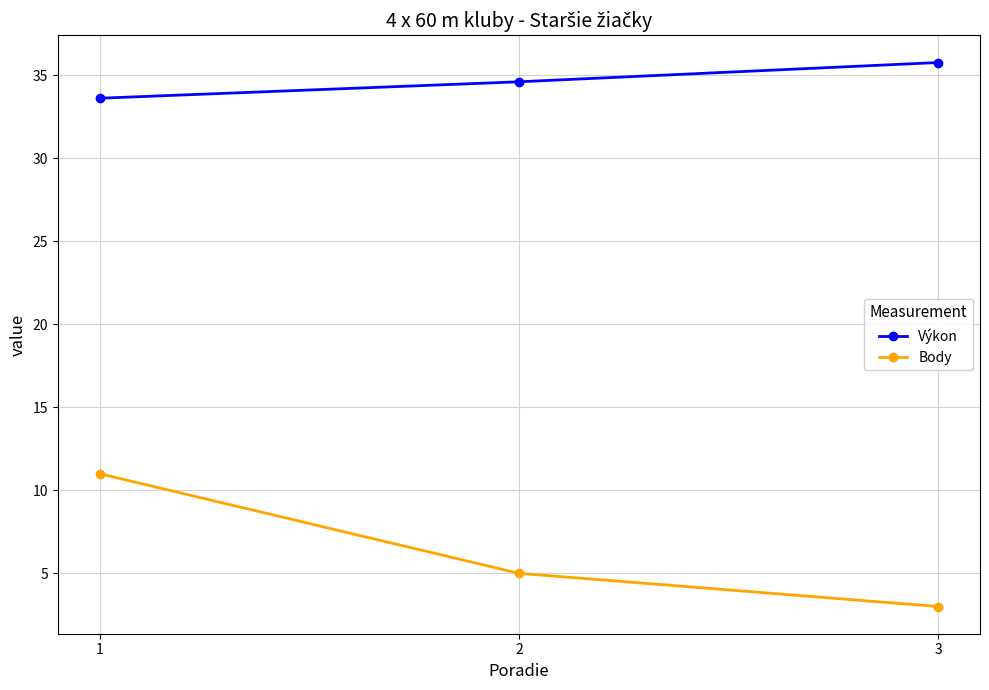

At 1, list the series in order from largest to smallest.

Výkon, Body